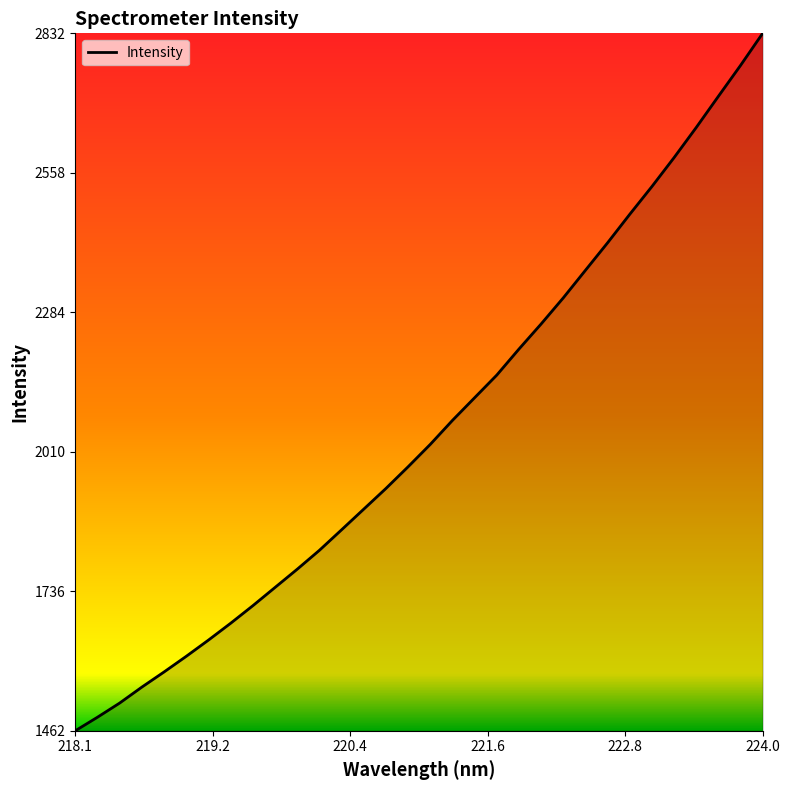

What is the difference between the maximum and minimum values?

1370.2